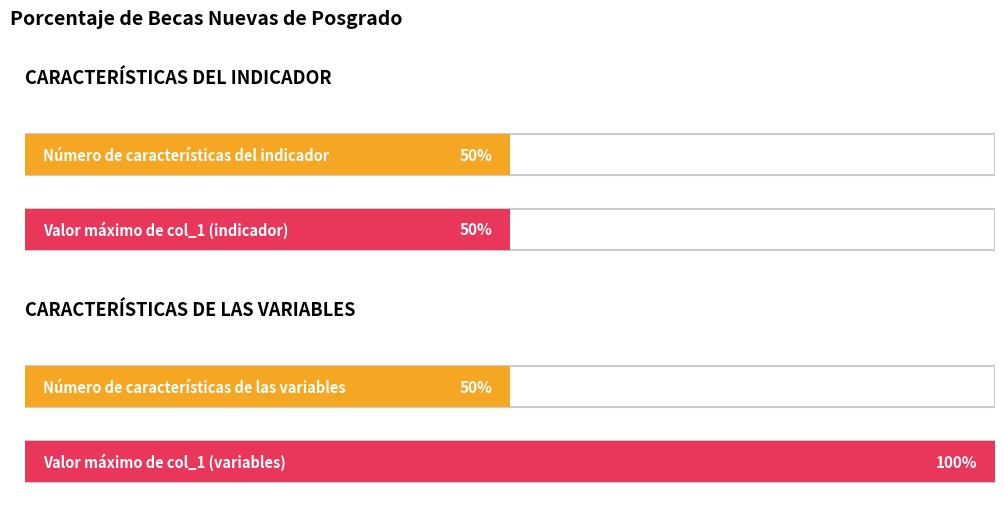

The chart shows a value of 2 at Unidad de medida. True or false?

False